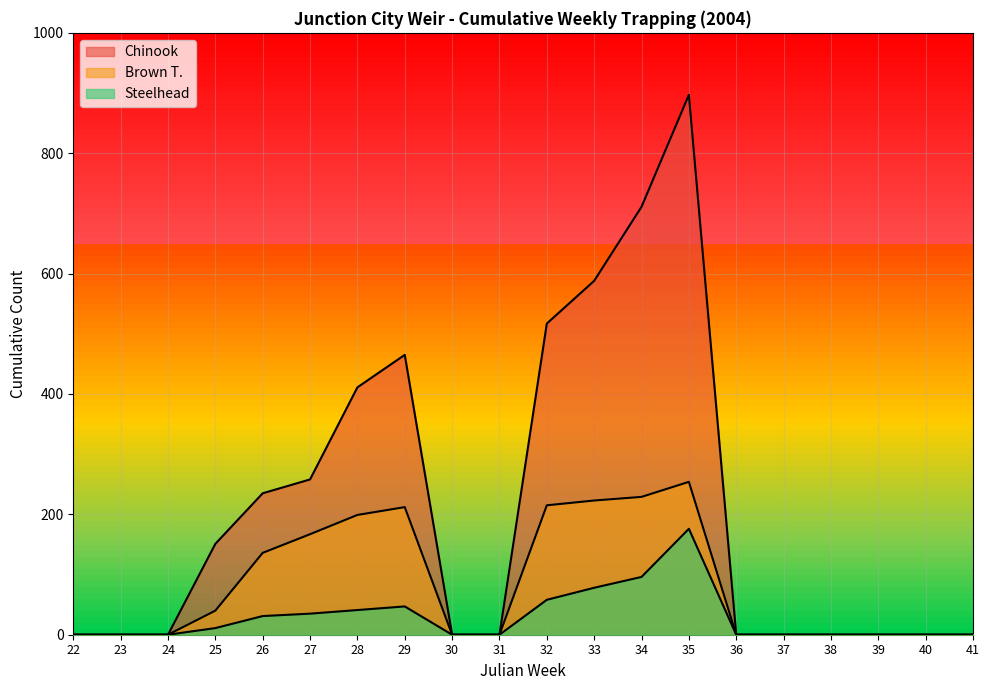

At which label is Steelhead closest to 88?

34